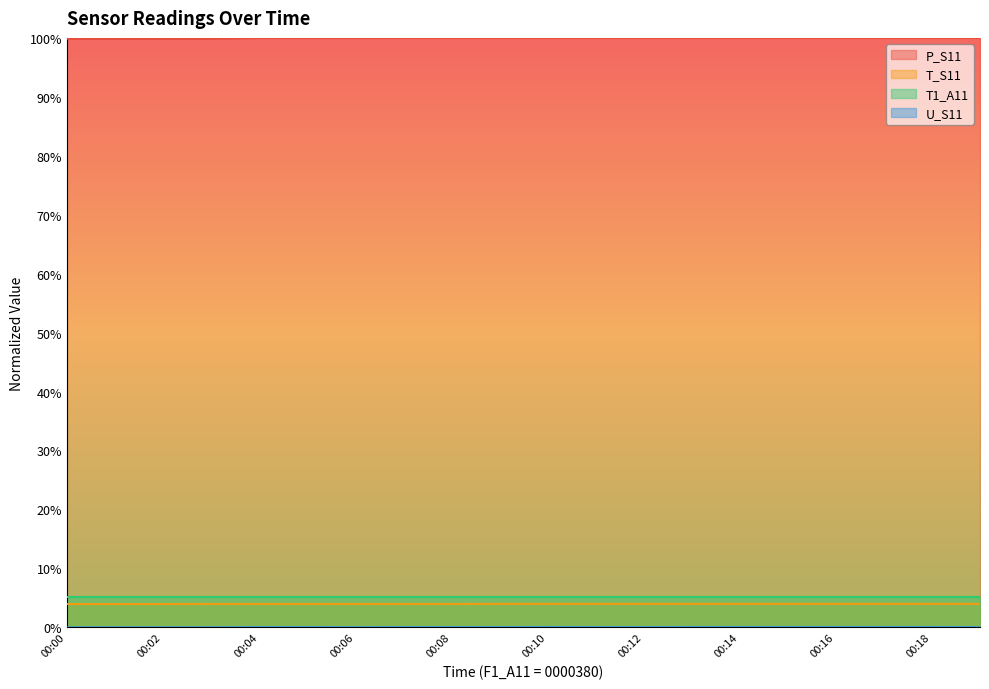

Which series changed the most between 00:02 and 00:15?

P_S11